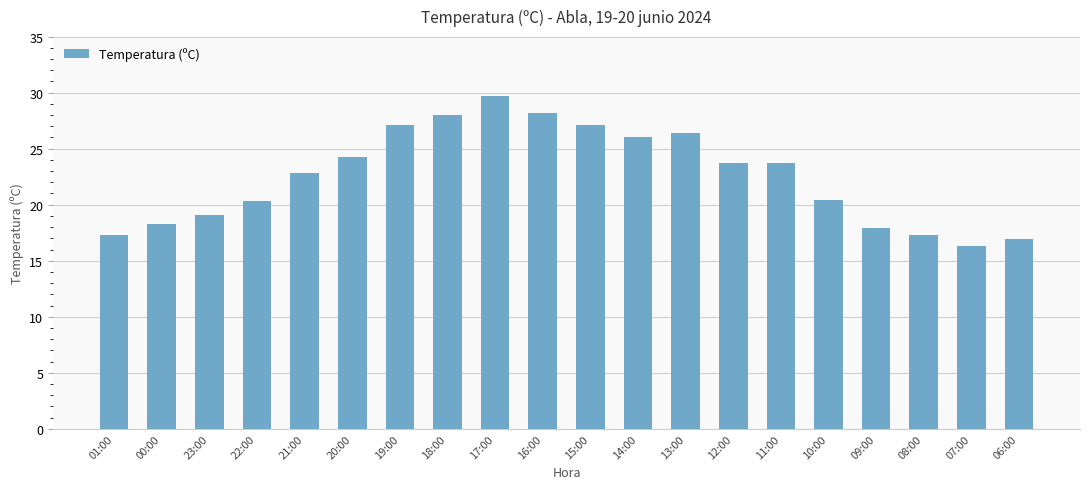

Approximately how many times larger is the value at 19:00 compared to 17:00?

0.9